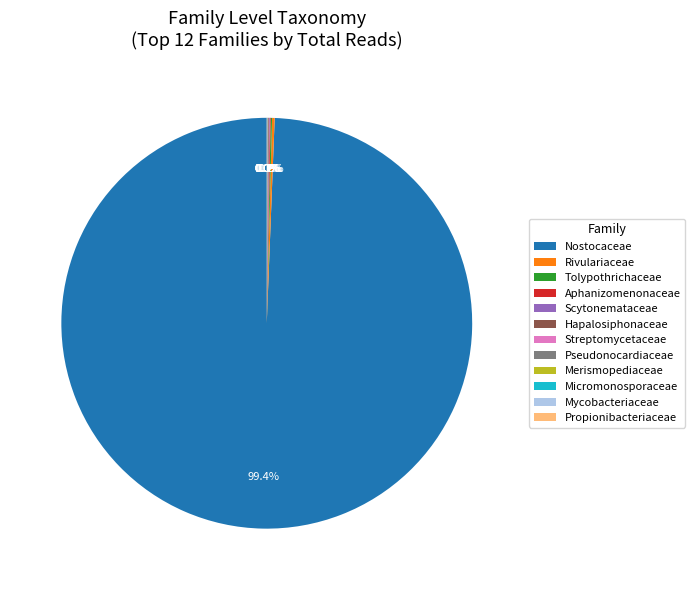

What is the majority slice?

Nostocaceae